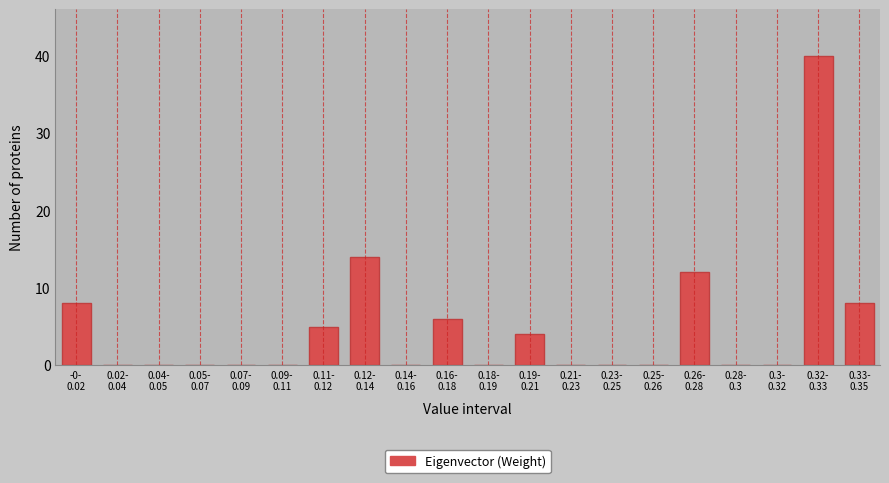

What is the sum of all values?

97